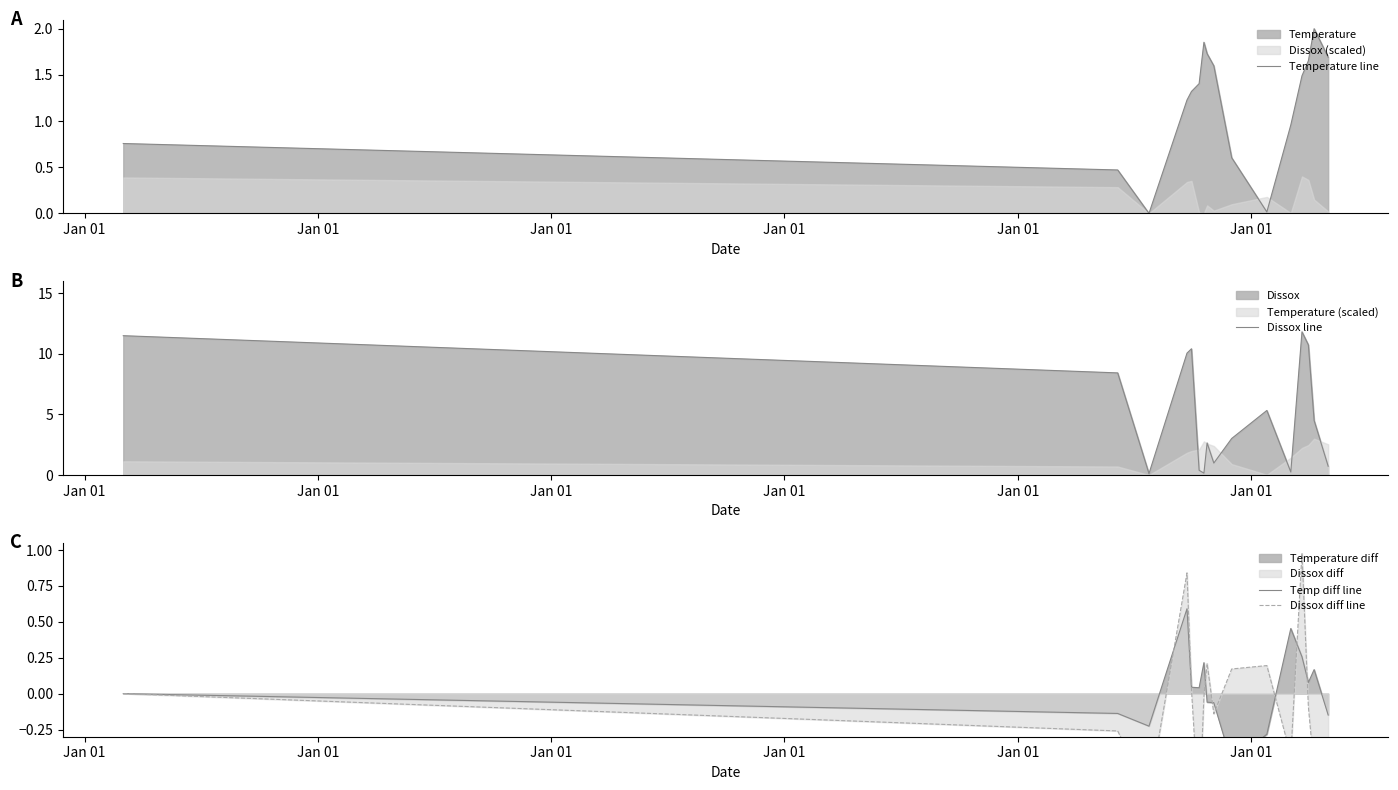

What is the lowest value of the Dissox line series?

0.1